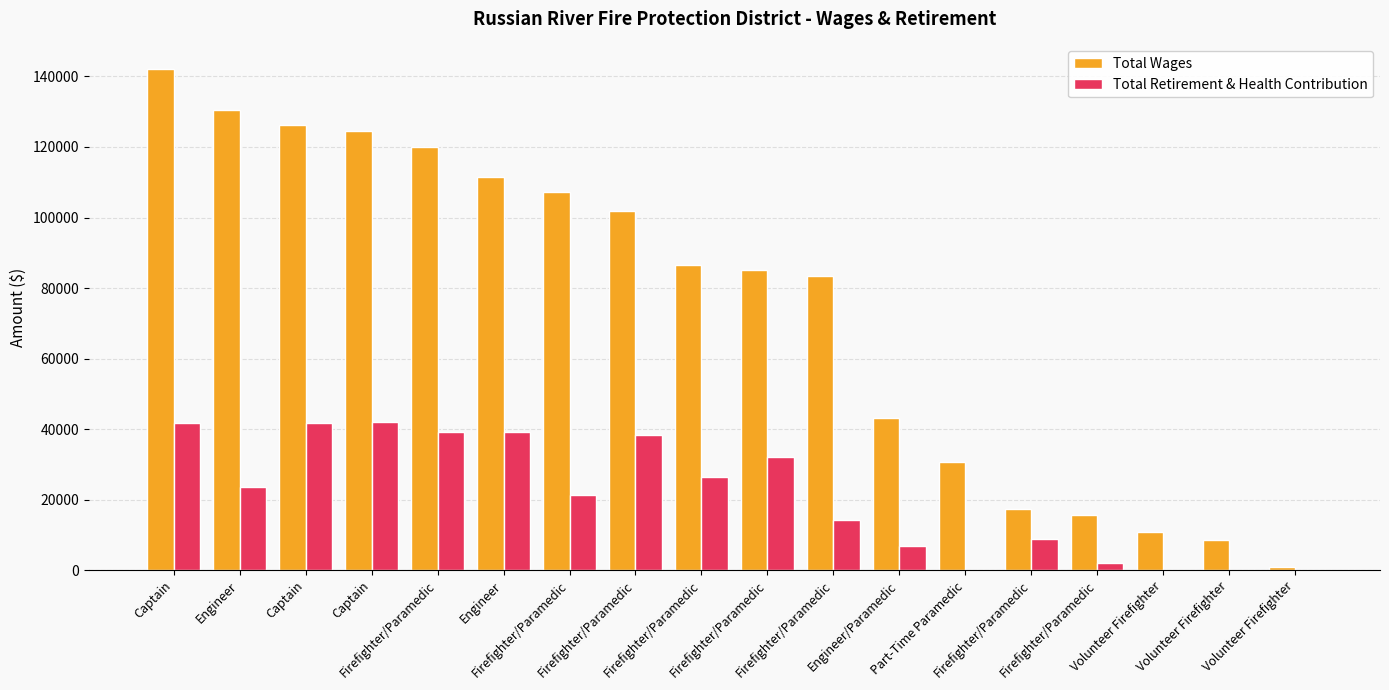

Is the value of Total Retirement & Health Contribution at Firefighter/Paramedic greater than the value of Total Wages at Firefighter/Paramedic?

No